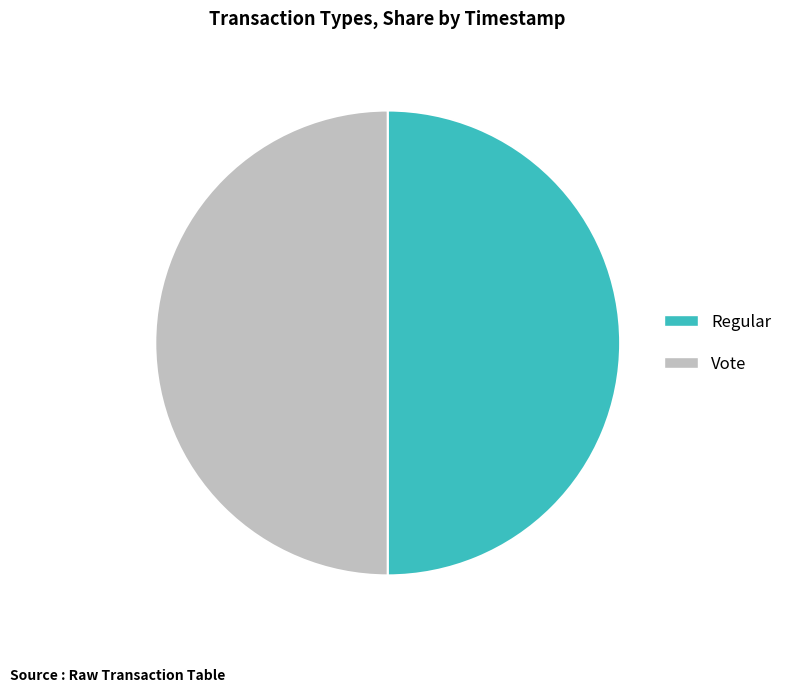

Is the sum of Vote and Regular greater than half?

Yes